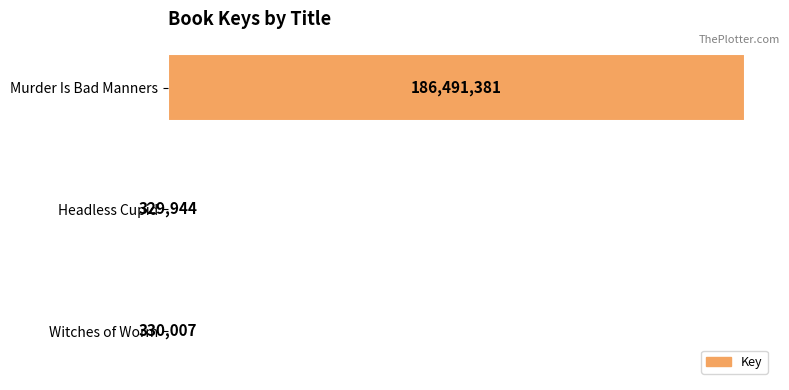

Are the bars horizontal?

Yes